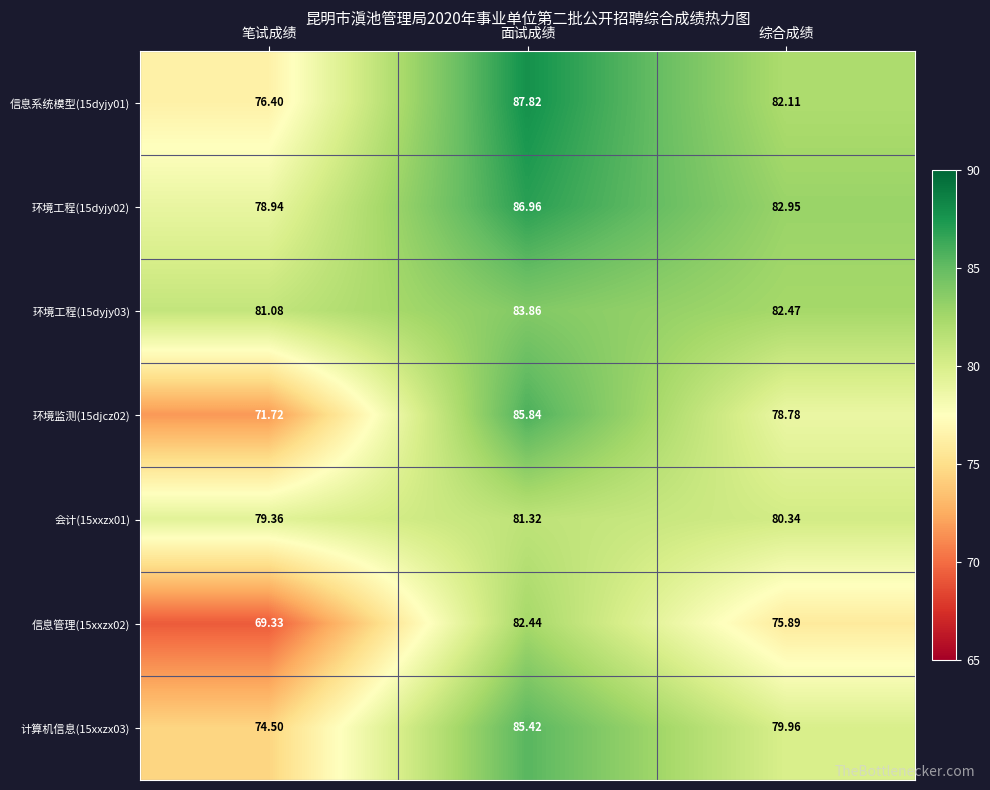

At which category is the sum across all series the highest?

面试成绩